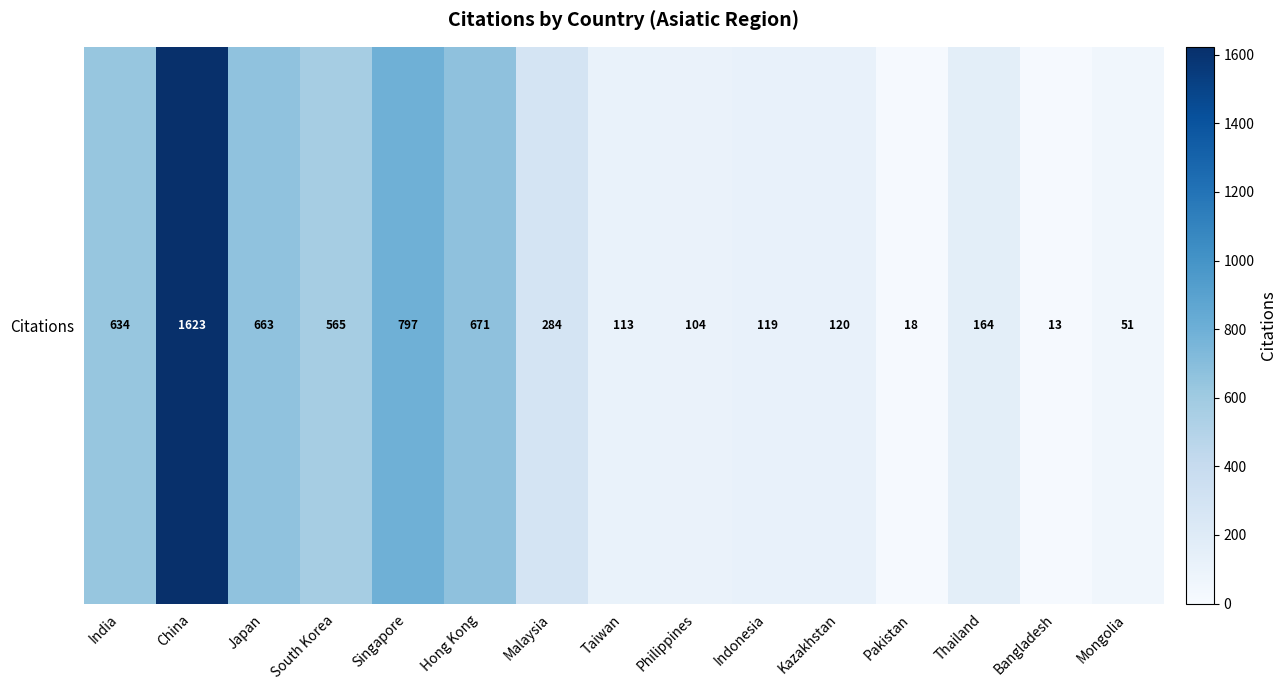

Reading right to left, transcribe all the data shown in this chart.

51	13	164	18	120	119	104	113	284	671	797	565	663	1623	634